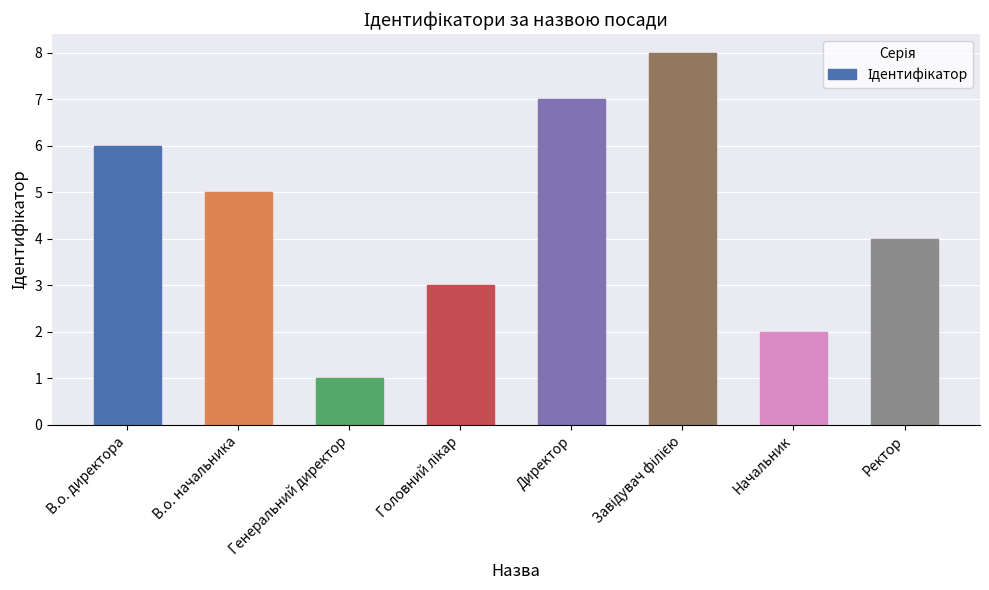

How many values are below 5?

4